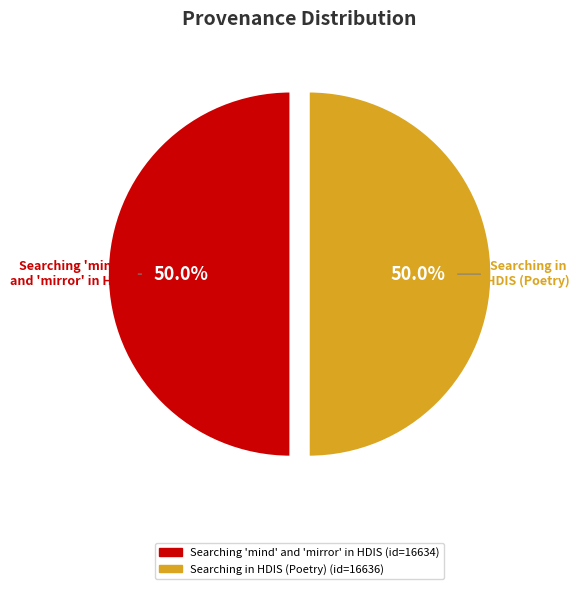

Approximately how many times larger is the value at Searching 'mind' and 'mirror' in HDIS compared to Searching in HDIS (Poetry)?

1.0